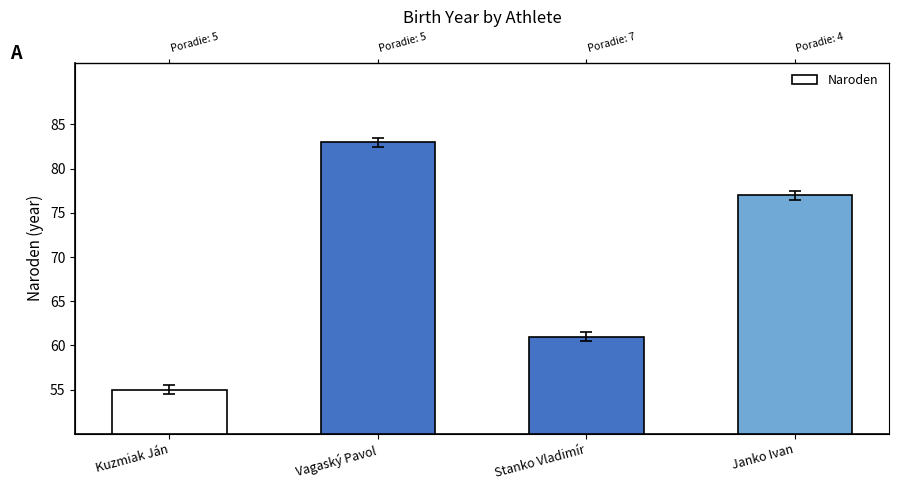

Reading left to right, extract all data points from this chart.

55	83	61	77